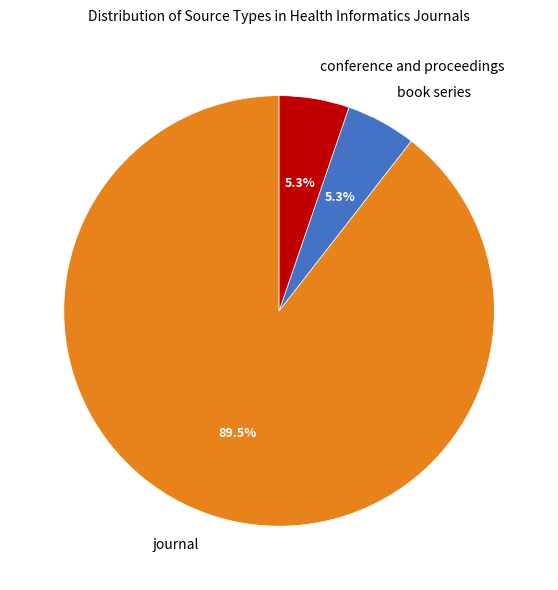

To the nearest percent, what is the average slice percentage?

33%